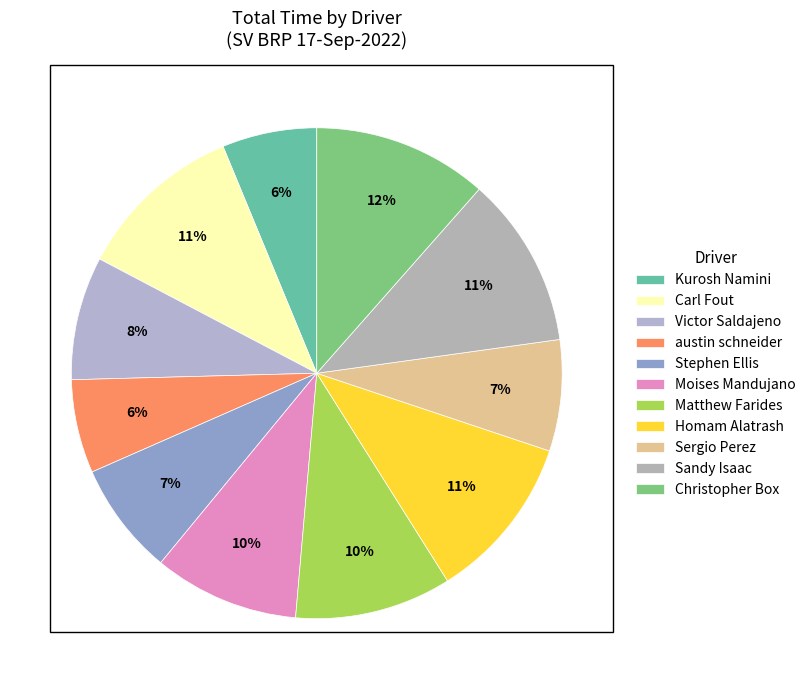

What is the largest slice in the pie chart?

Christopher Box